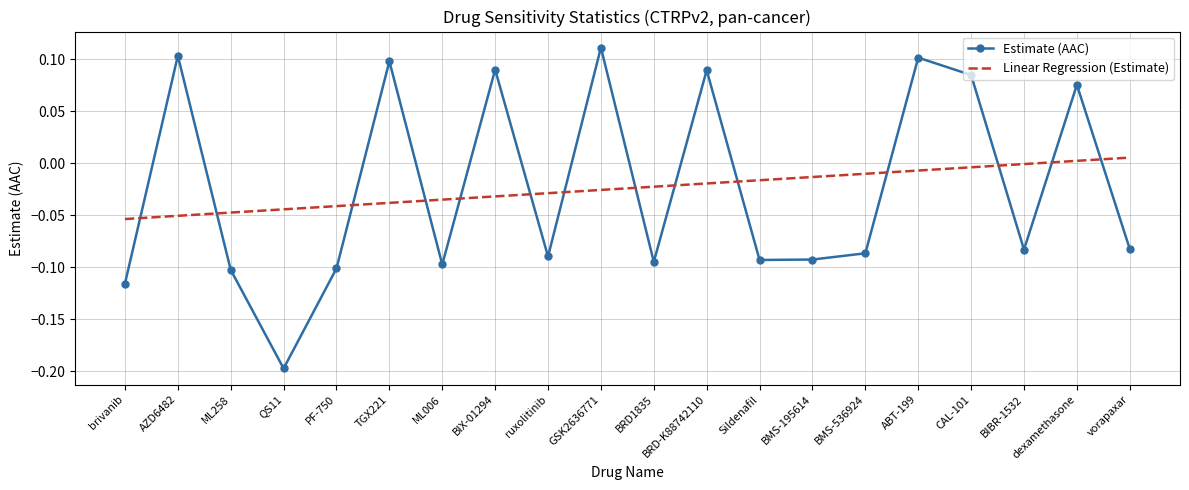

What is the minimum value for Estimate (AAC)?

-0.2